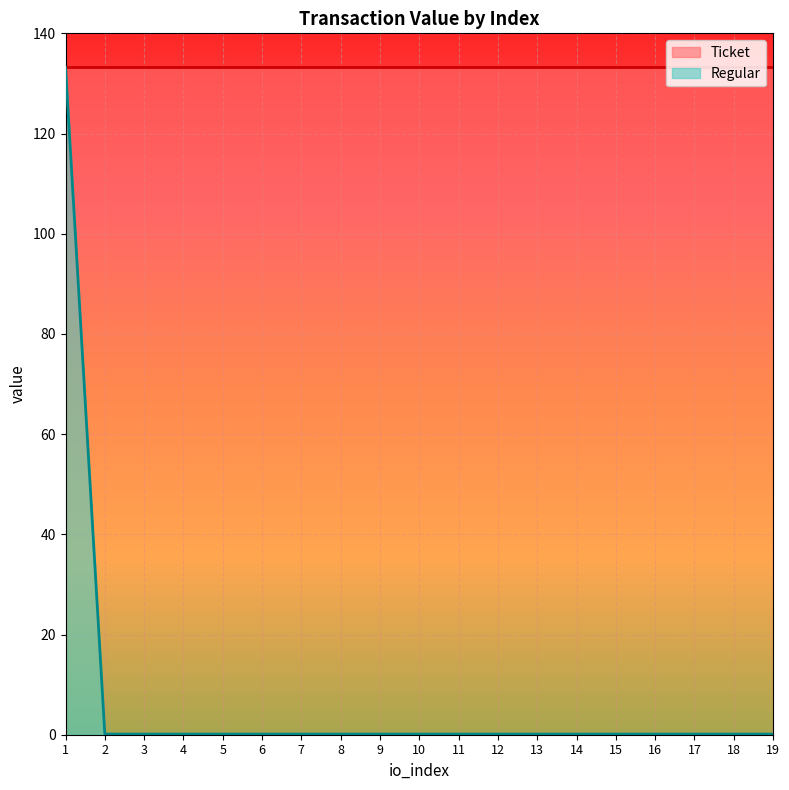

Which has a higher value, 5 or 1?

1